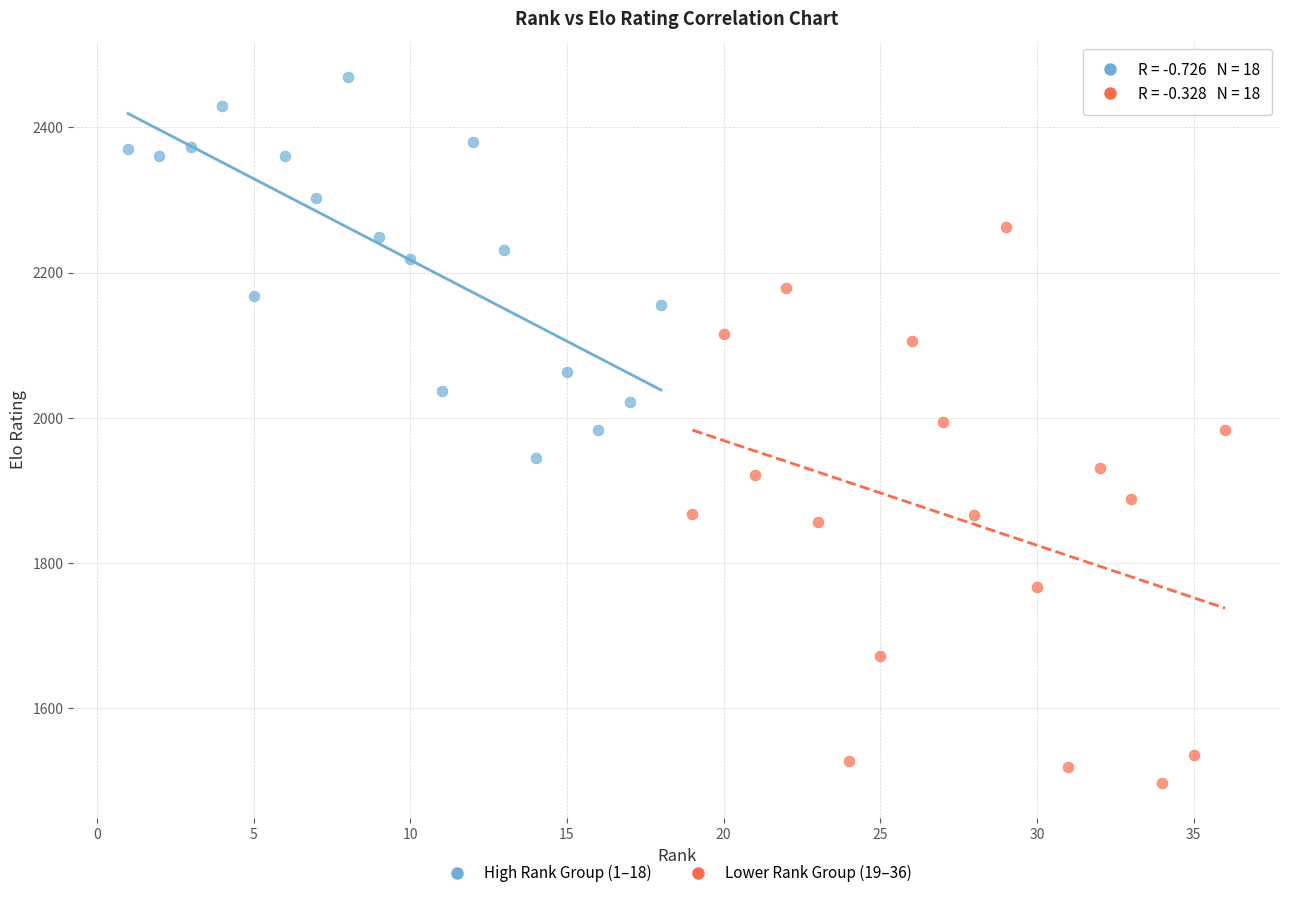

Which series reaches the maximum Y coordinate?

High Rank Group (1–18)